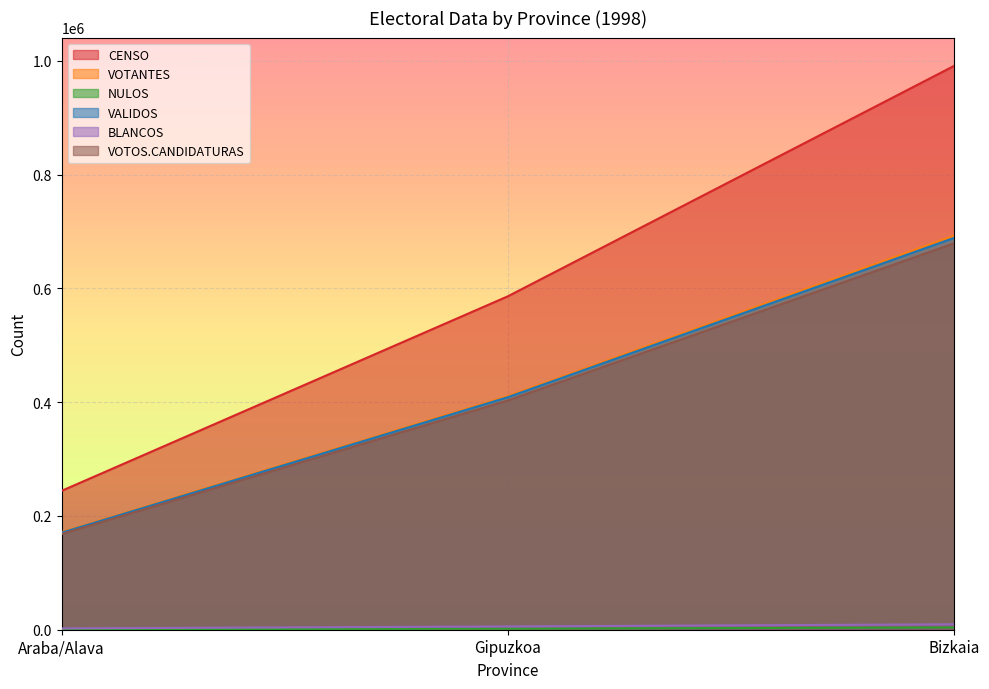

Reading left to right, transcribe all the data shown in this chart.

CENSO: Araba/Alava=244184	Gipuzkoa=586186	Bizkaia=991238
VOTANTES: Araba/Alava=171580	Gipuzkoa=410647	Bizkaia=692781
NULOS: Araba/Alava=1005	Gipuzkoa=1870	Bizkaia=3927
VALIDOS: Araba/Alava=170575	Gipuzkoa=408777	Bizkaia=688854
BLANCOS: Araba/Alava=2315	Gipuzkoa=5770	Bizkaia=9556
VOTOS.CANDIDATURAS: Araba/Alava=168260	Gipuzkoa=403007	Bizkaia=679298